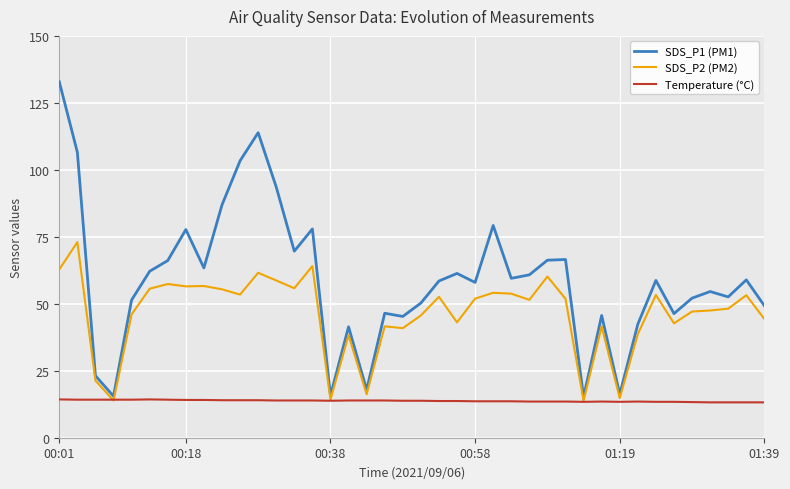

List the series in order of their peak value, lowest first.

Temperature (°C), SDS_P2 (PM2), SDS_P1 (PM1)